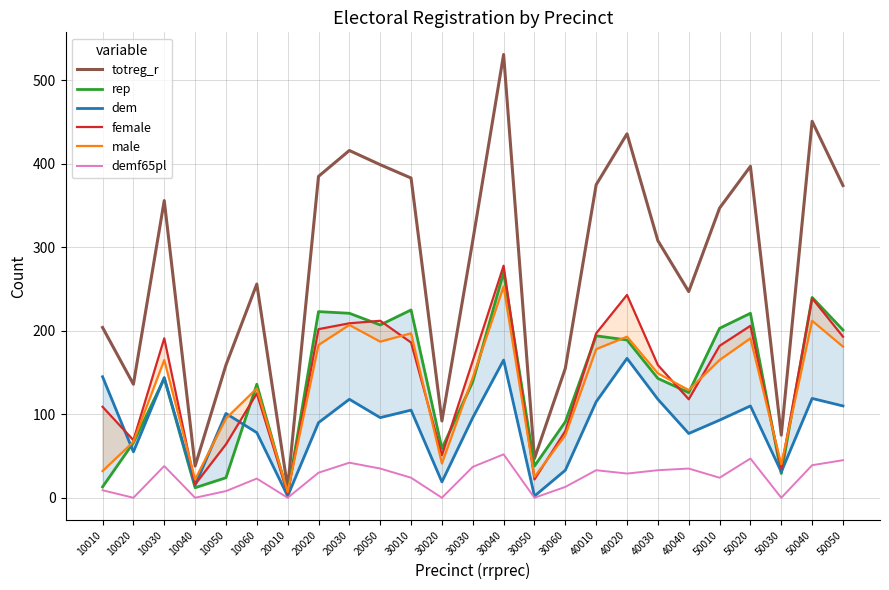

What is the difference between the second highest and minimum values in the female series?

238